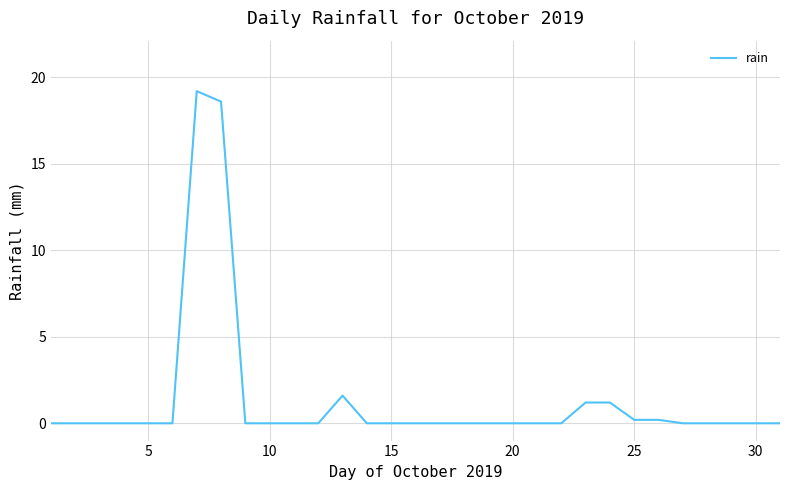

Reading left to right, transcribe all the data shown in this chart.

0.0	0.0	0.0	0.0	0.0	0.0	19.2	18.6	0.0	0.0	0.0	0.0	1.6	0.0	0.0	0.0	0.0	0.0	0.0	0.0	0.0	0.0	1.2	1.2	0.2	0.2	0.0	0.0	0.0	0.0	0.0